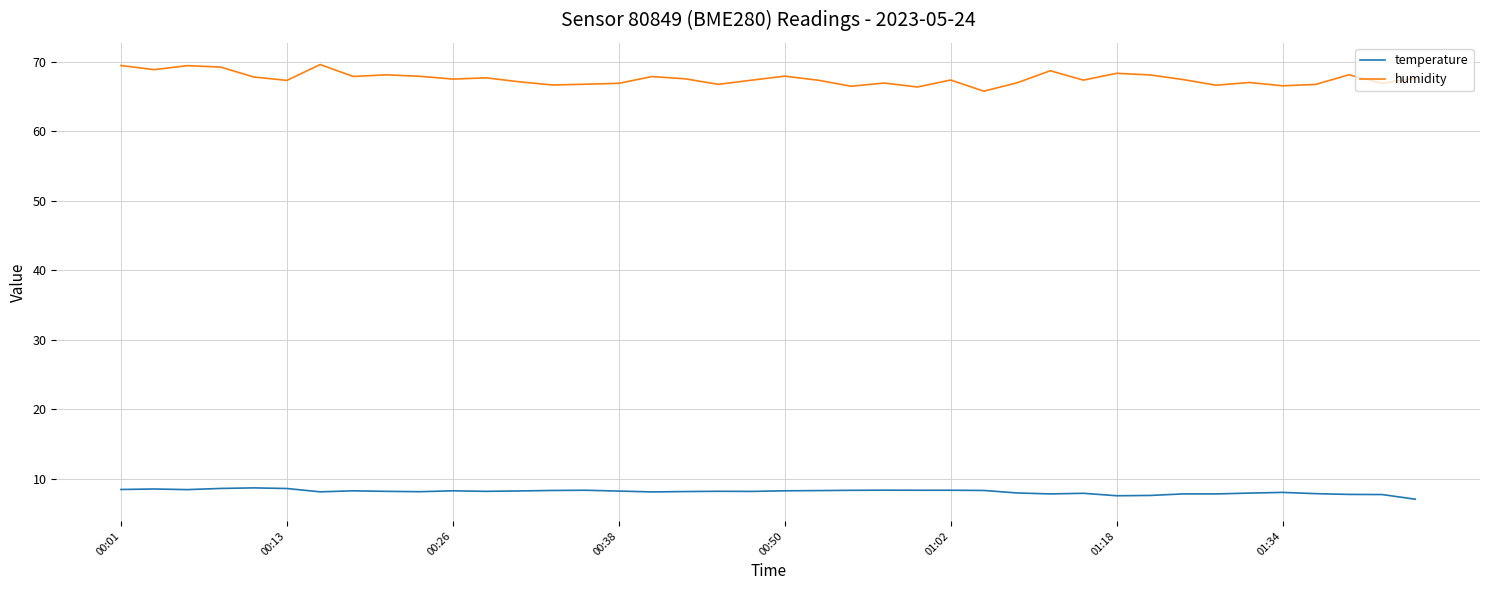

What is the minimum value for humidity?

65.8